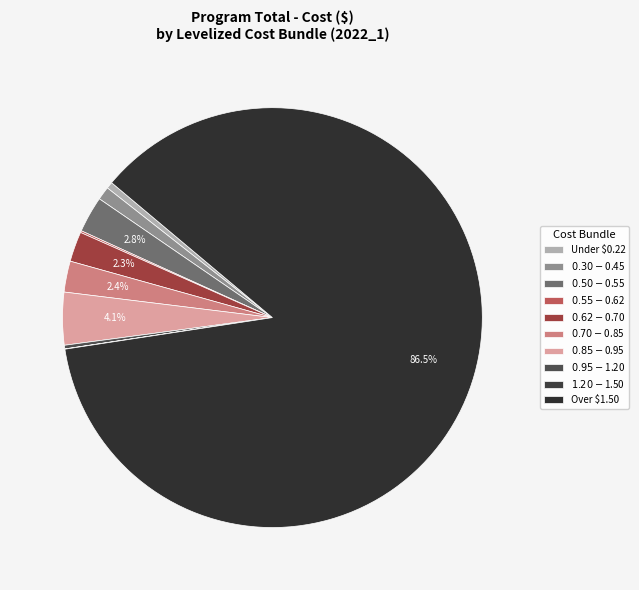

To the nearest percent, what is the average slice percentage?

10%